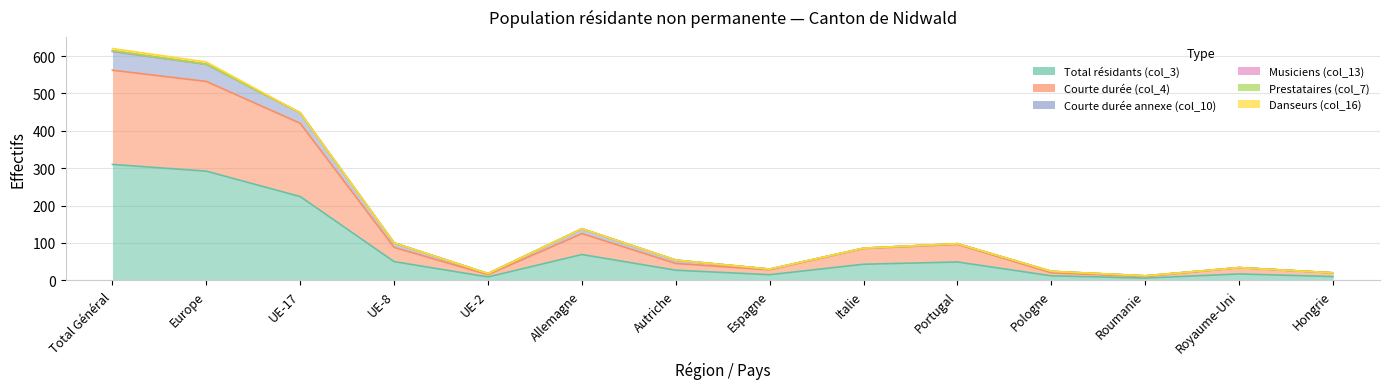

At how many categories does at least one series exceed 35?

7